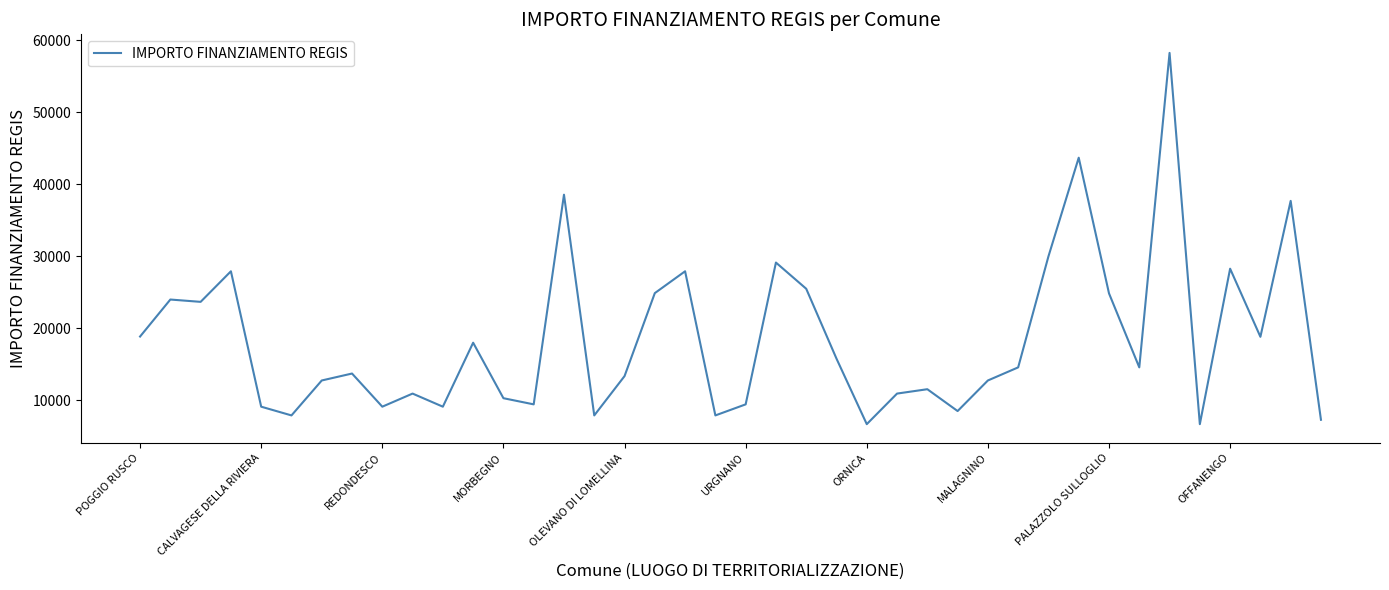

What is the smallest value displayed?

6677